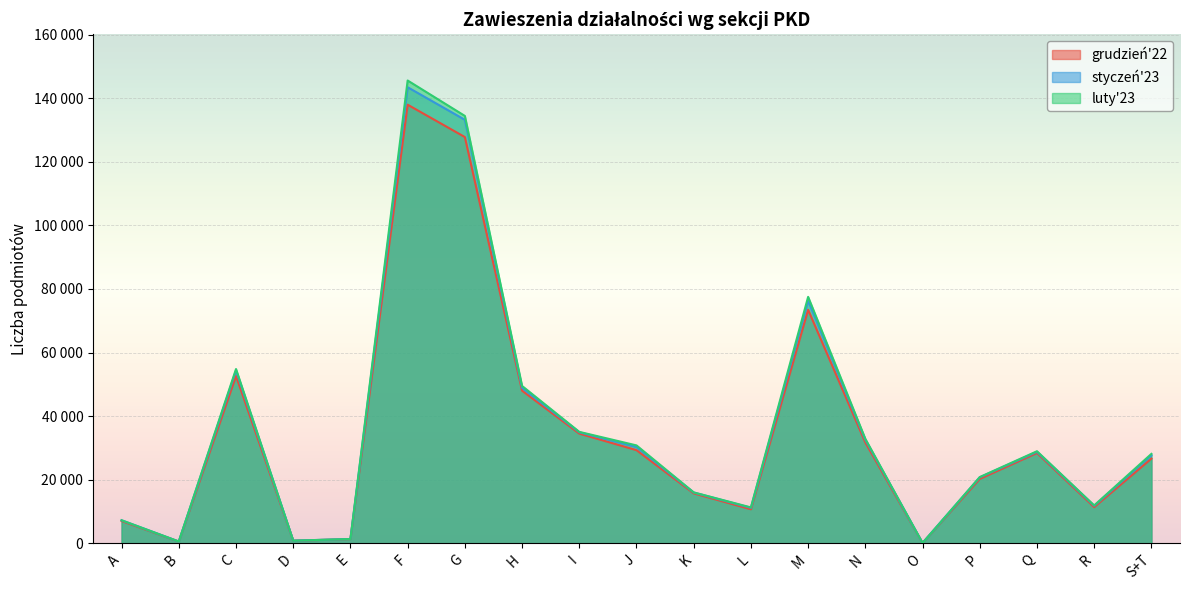

At O, list the series in order from smallest to largest.

luty'23, grudzień'22, styczeń'23